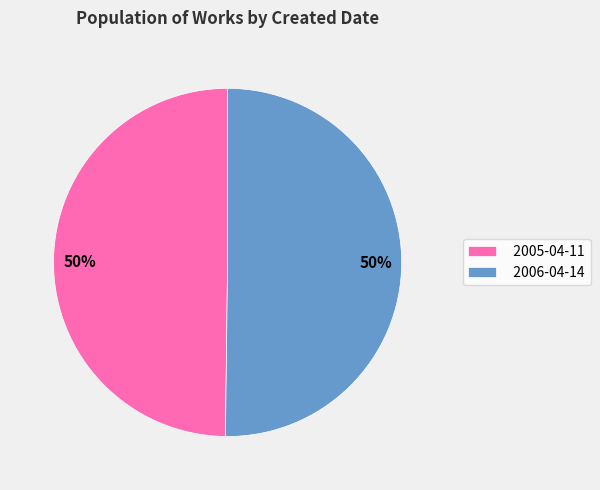

The 2006-04-14 slice represents 37% of the pie. True or false?

False